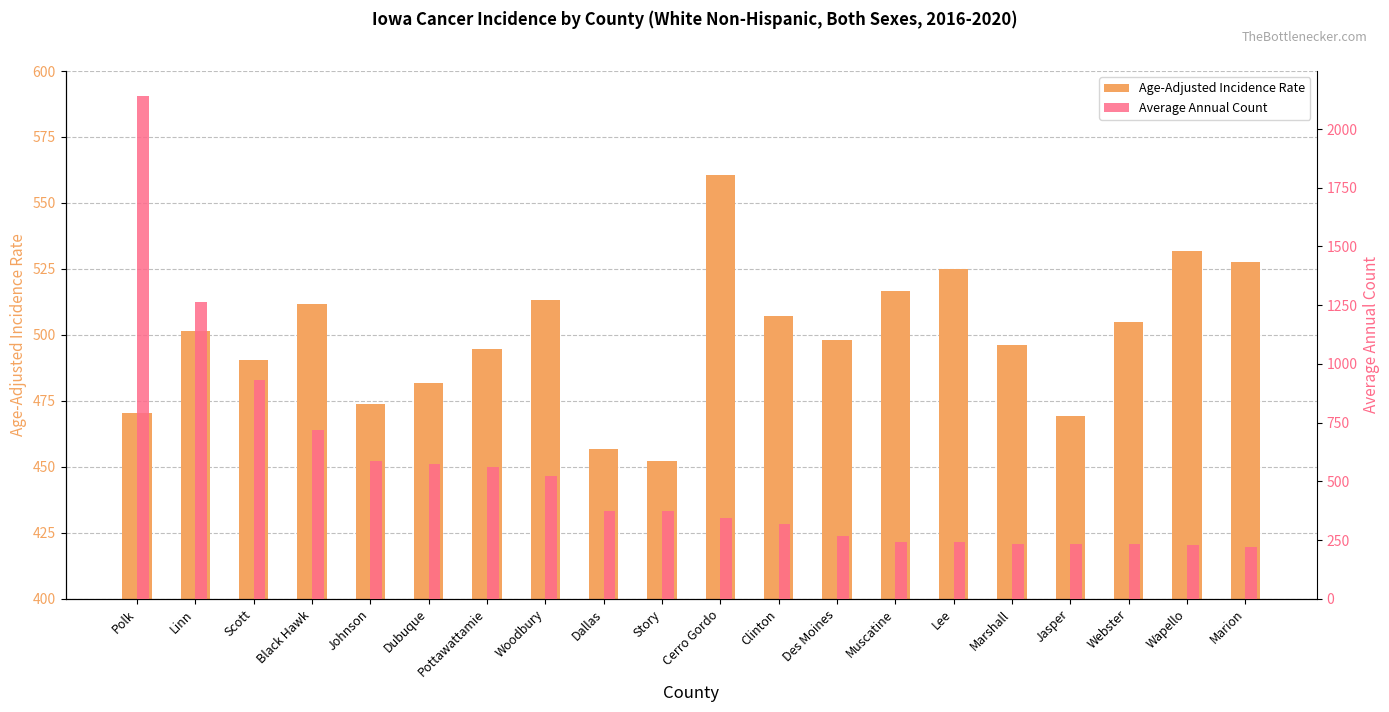

List the series in order of their overall mean, highest first.

Average Annual Count, Age-Adjusted Incidence Rate